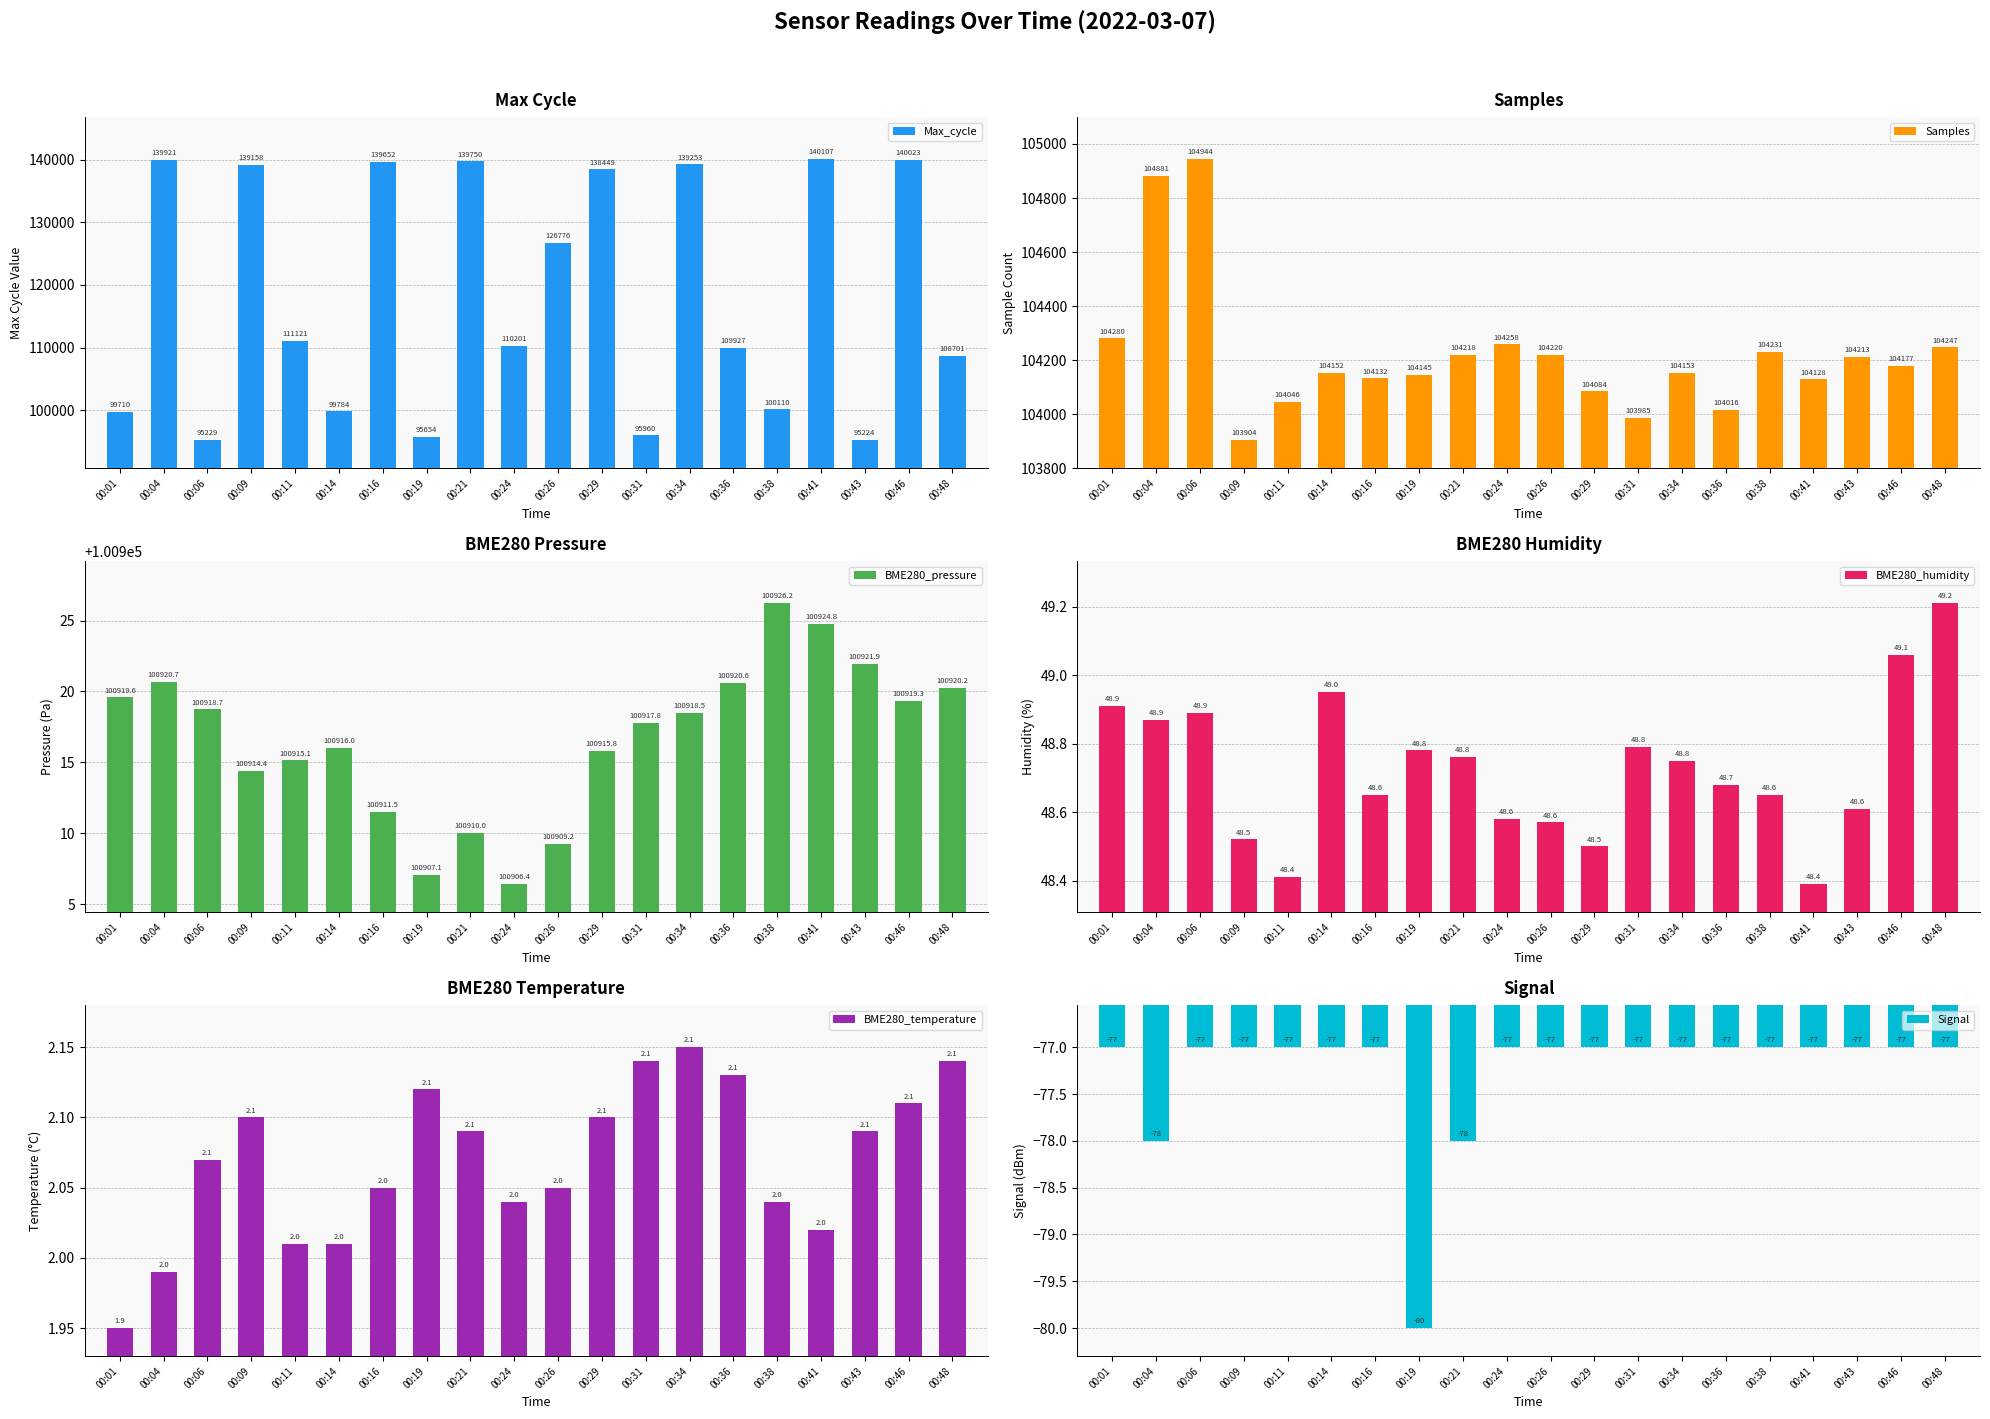

What is the sum of the BME280_humidity values at 00:11 and 00:31?

97.2